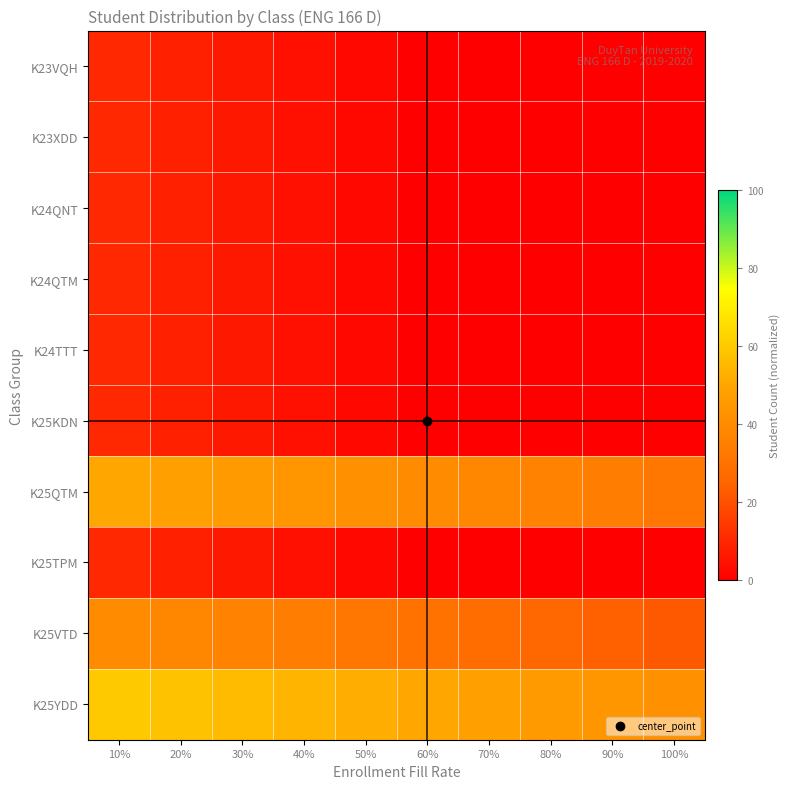

Reading left to right, what are all the values shown in this chart?

K23VQH: 10%=10	20%=8	30%=6	40%=4	50%=2	60%=0	70%=0	80%=0	90%=0	100%=0
K23XDD: 10%=10	20%=8	30%=6	40%=4	50%=2	60%=0	70%=0	80%=0	90%=0	100%=0
K24QNT: 10%=10	20%=8	30%=6	40%=4	50%=2	60%=0	70%=0	80%=0	90%=0	100%=0
K24QTM: 10%=10	20%=8	30%=6	40%=4	50%=2	60%=0	70%=0	80%=0	90%=0	100%=0
K24TTT: 10%=10	20%=8	30%=6	40%=4	50%=2	60%=0	70%=0	80%=0	90%=0	100%=0
K25KDN: 10%=10	20%=8	30%=6	40%=4	50%=2	60%=0	70%=0	80%=0	90%=0	100%=0
K25QTM: 10%=50	20%=48	30%=46	40%=44	50%=42	60%=40	70%=38	80%=36	90%=34	100%=32
K25TPM: 10%=10	20%=8	30%=6	40%=4	50%=2	60%=0	70%=0	80%=0	90%=0	100%=0
K25VTD: 10%=40	20%=38	30%=36	40%=34	50%=32	60%=30	70%=28	80%=26	90%=24	100%=22
K25YDD: 10%=60	20%=58	30%=56	40%=54	50%=52	60%=50	70%=48	80%=46	90%=44	100%=42